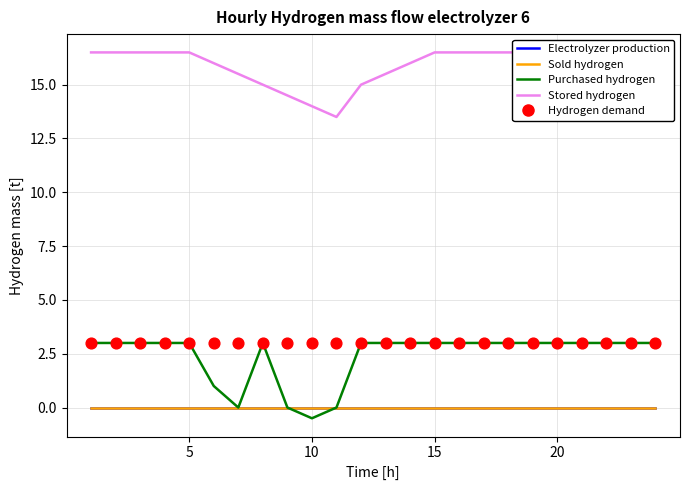

Which series contains the lowest Y value?

Purchased hydrogen